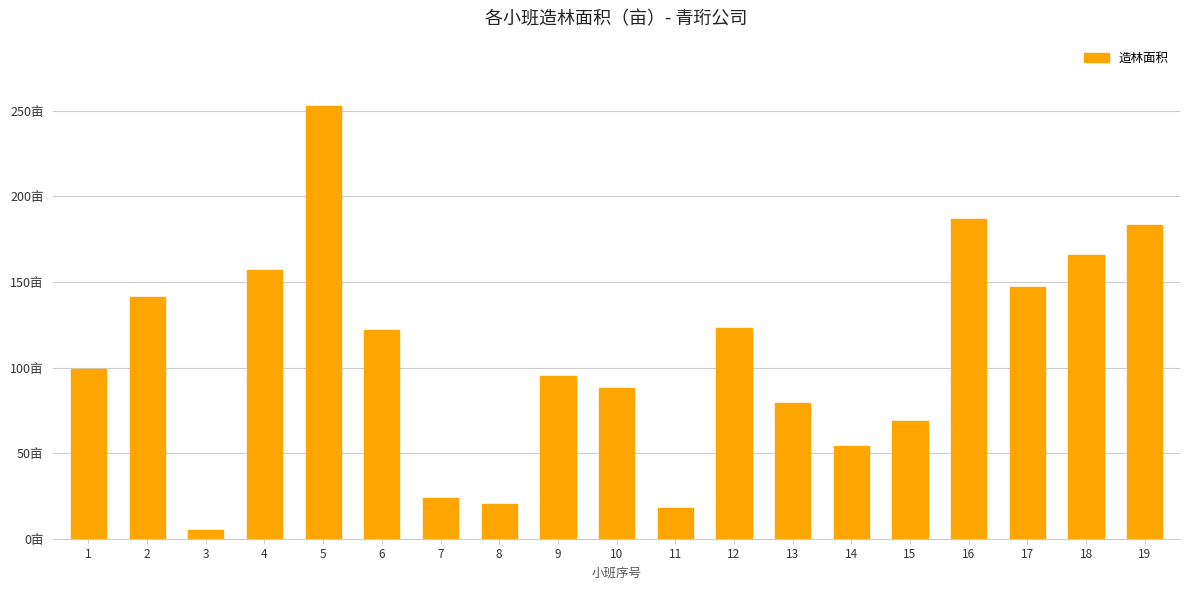

Rank the categories by value from highest to lowest.

5, 16, 19, 18, 4, 17, 2, 12, 6, 1, 9, 10, 13, 15, 14, 7, 8, 11, 3